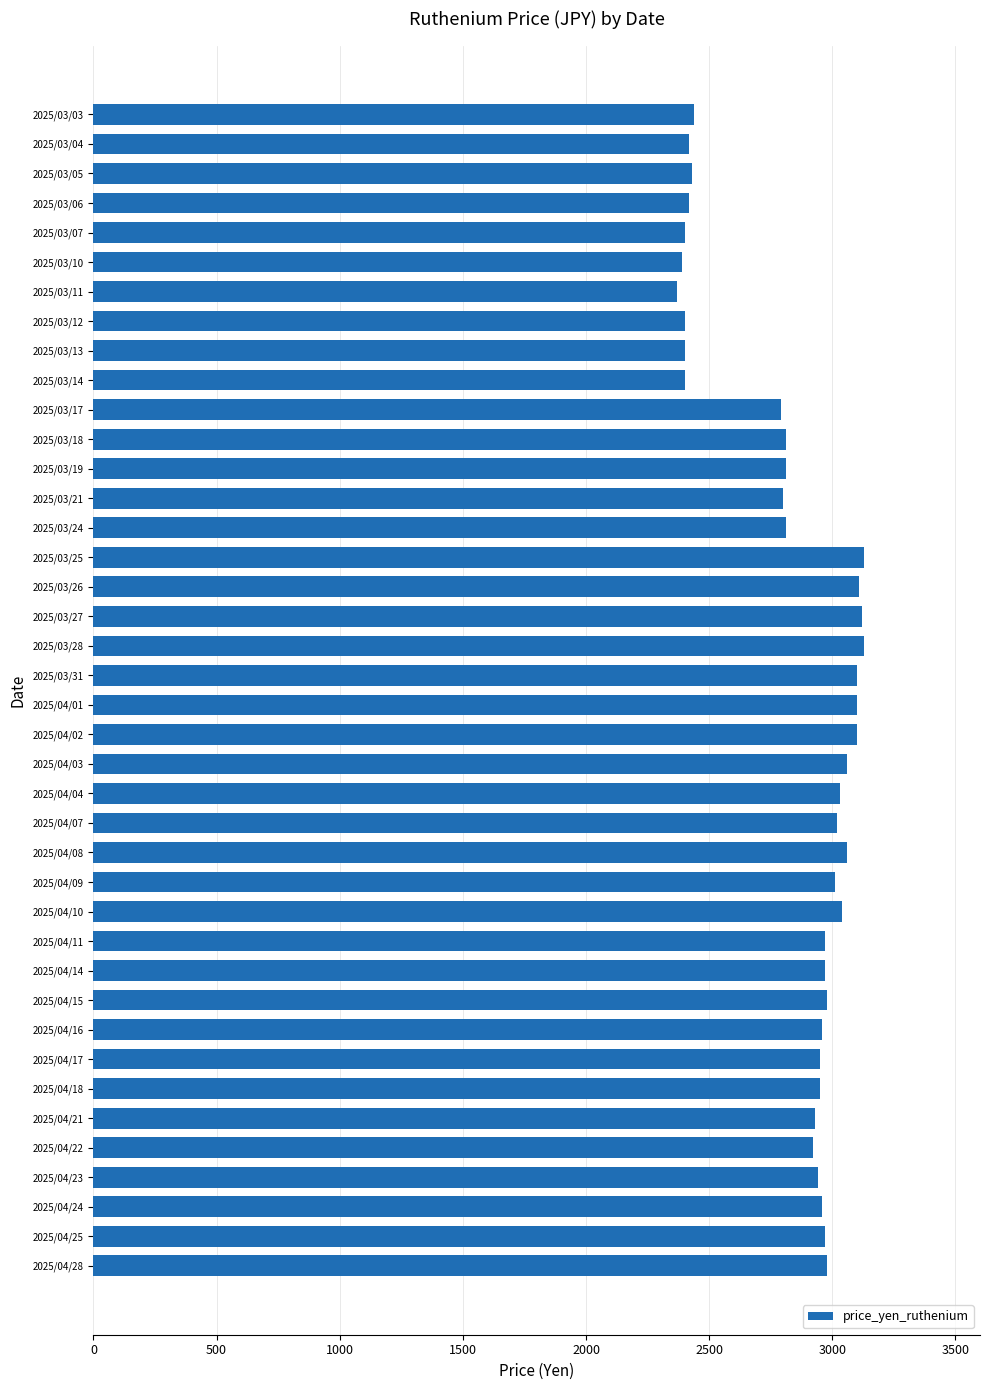

What is the greatest value displayed?

3130